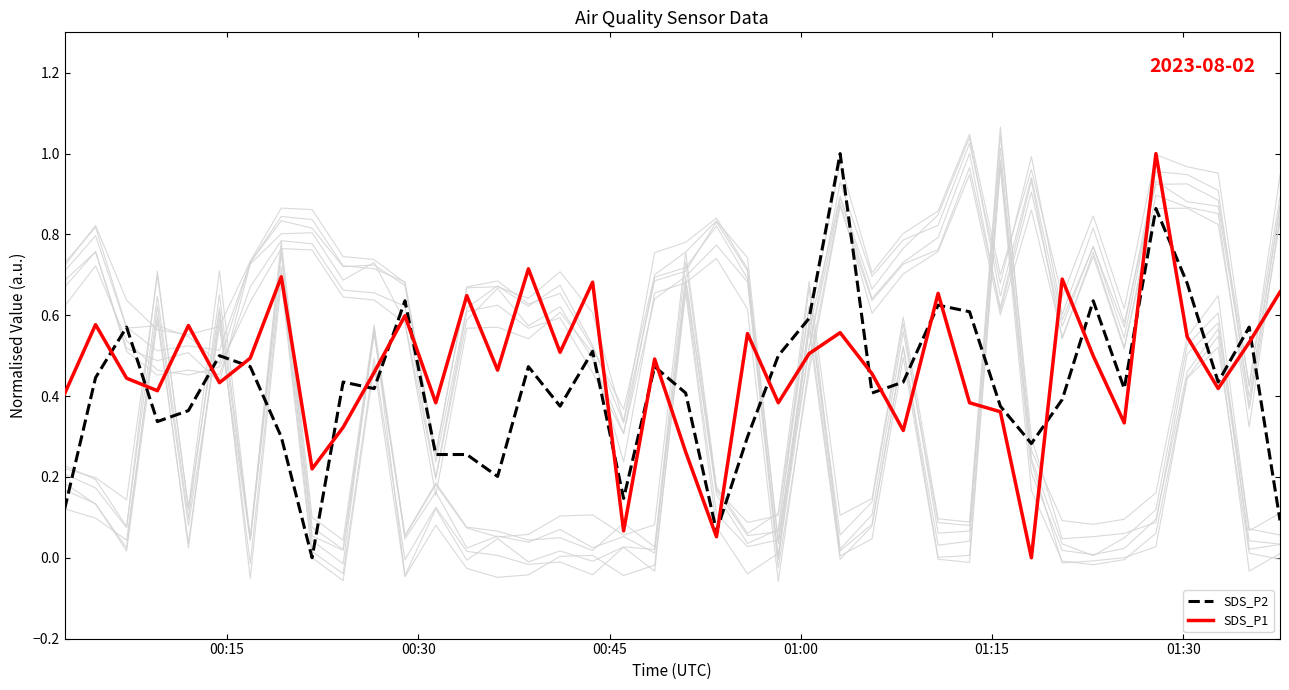

What are all the series names shown in the legend?

SDS_P2, SDS_P1